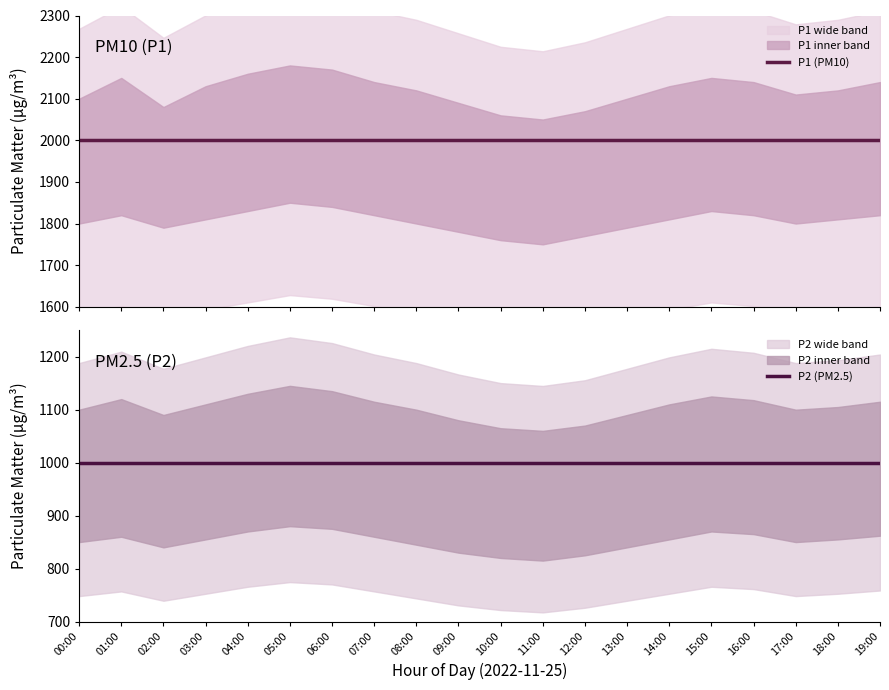

Is this an area chart (filled region under the line)?

No